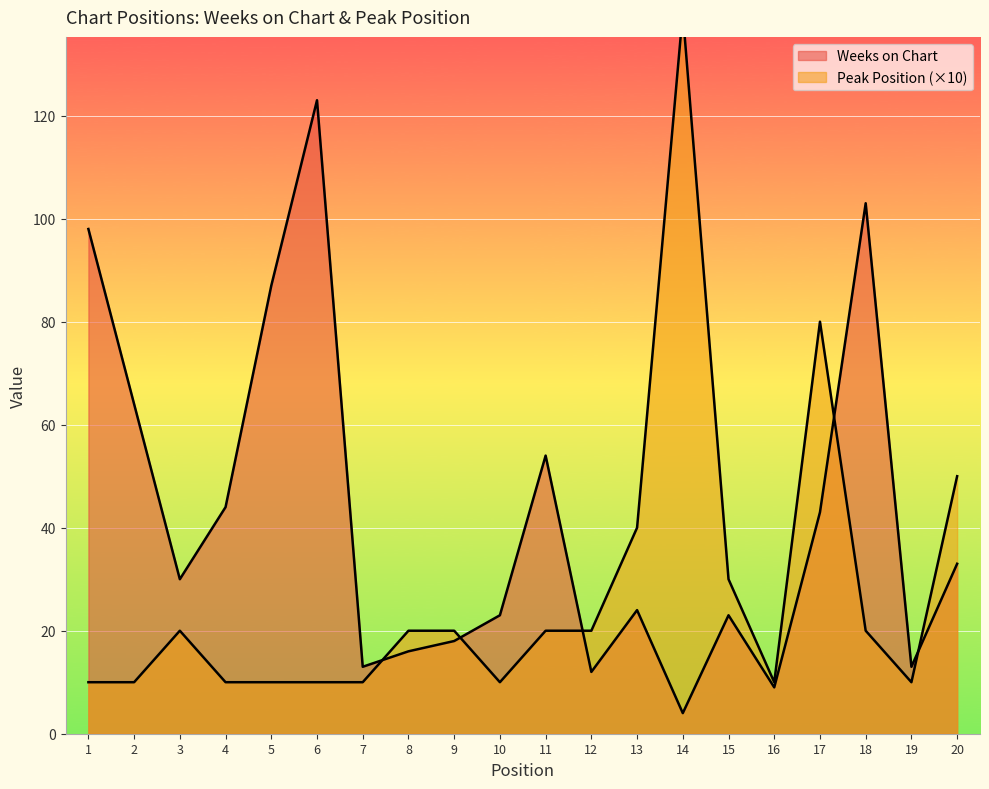

Where does the Peak Position series first go above 20?

13